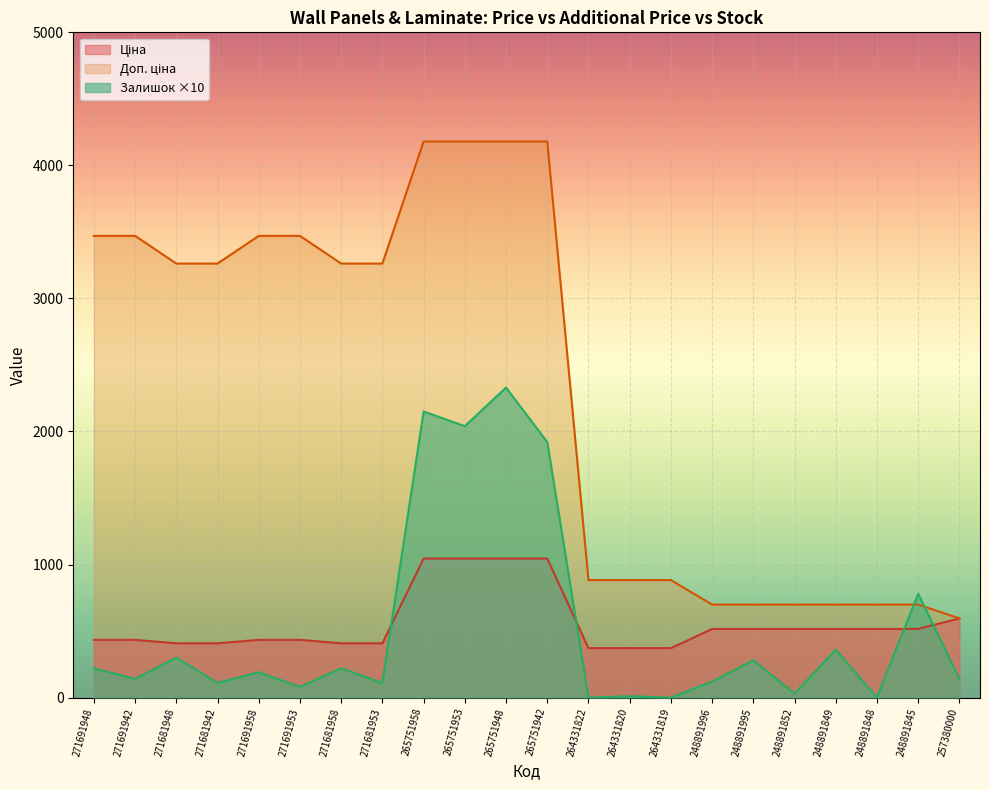

What is the lowest value of the Ціна series?

371.4